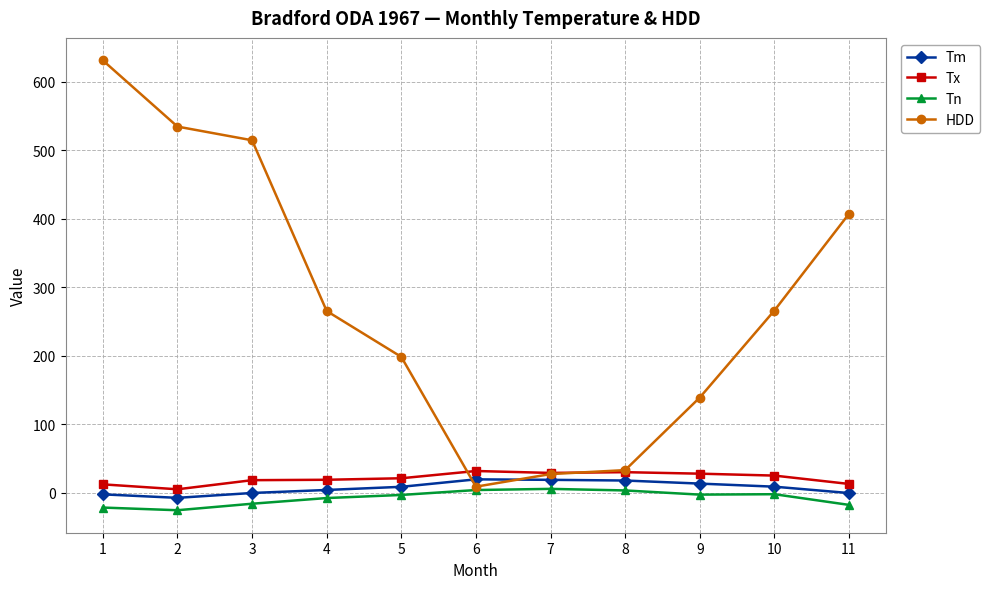

Where is the first local minimum for HDD?

6